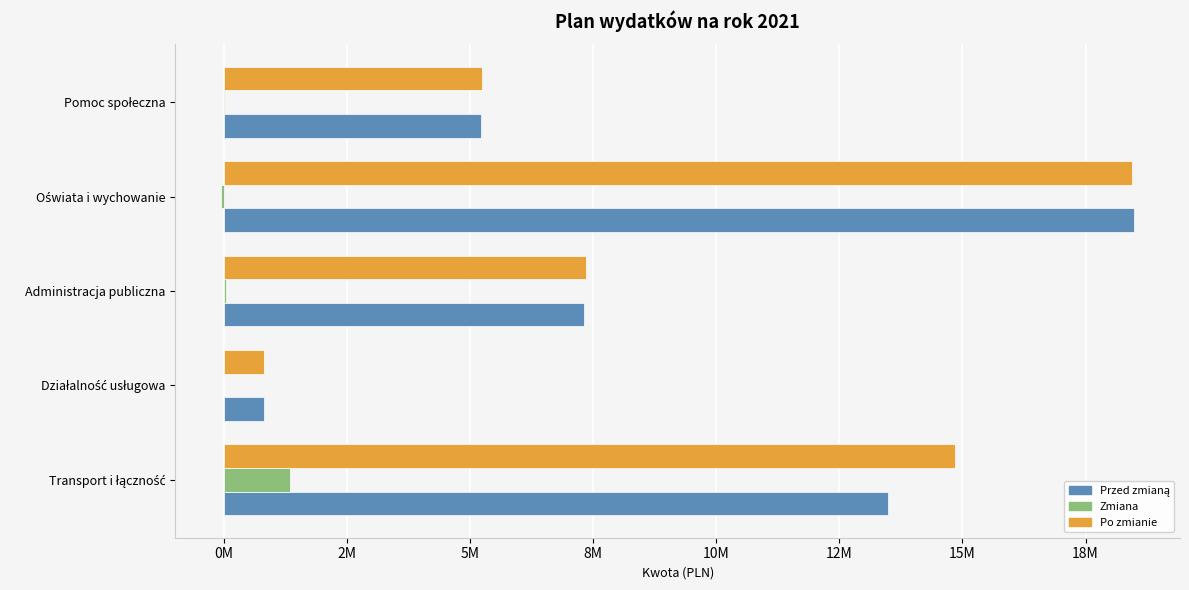

What are all the series names shown in the legend?

Przed zmianą, Zmiana, Po zmianie